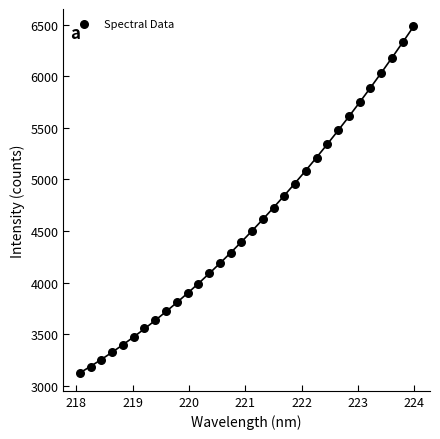

What is the range of Y values (max minus min)?

3363.6